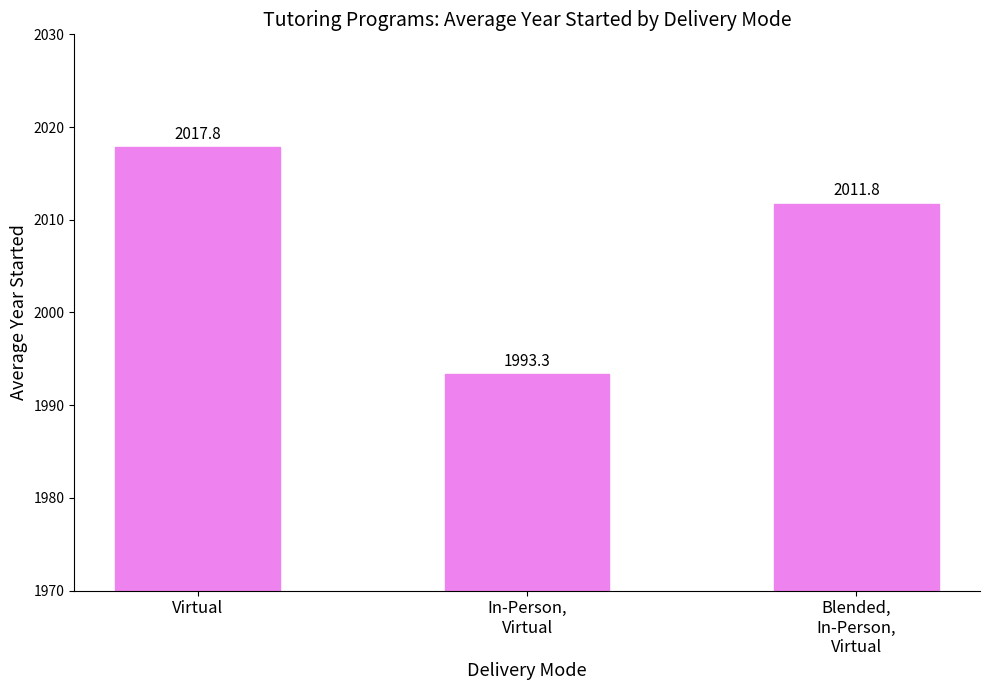

Reading left to right, list all the values displayed in this chart.

Virtual=2017.8	In-Person,
Virtual=1993.3	Blended,
In-Person,
Virtual=2011.8